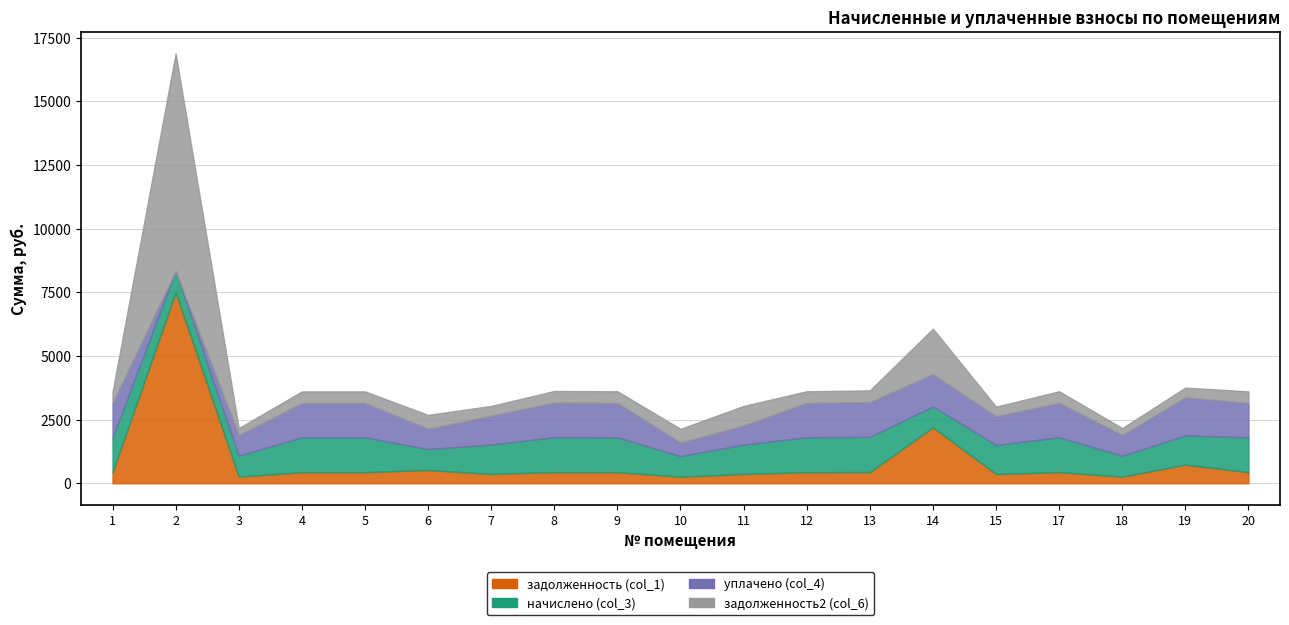

How many data points in уплачено (col_4) are above 1341?

10